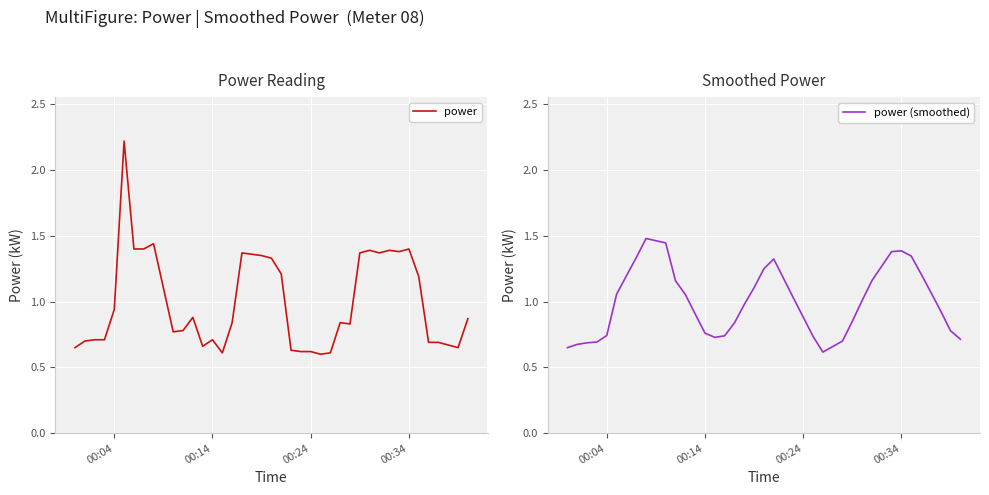

Does the chart display data point markers on the line(s)?

No